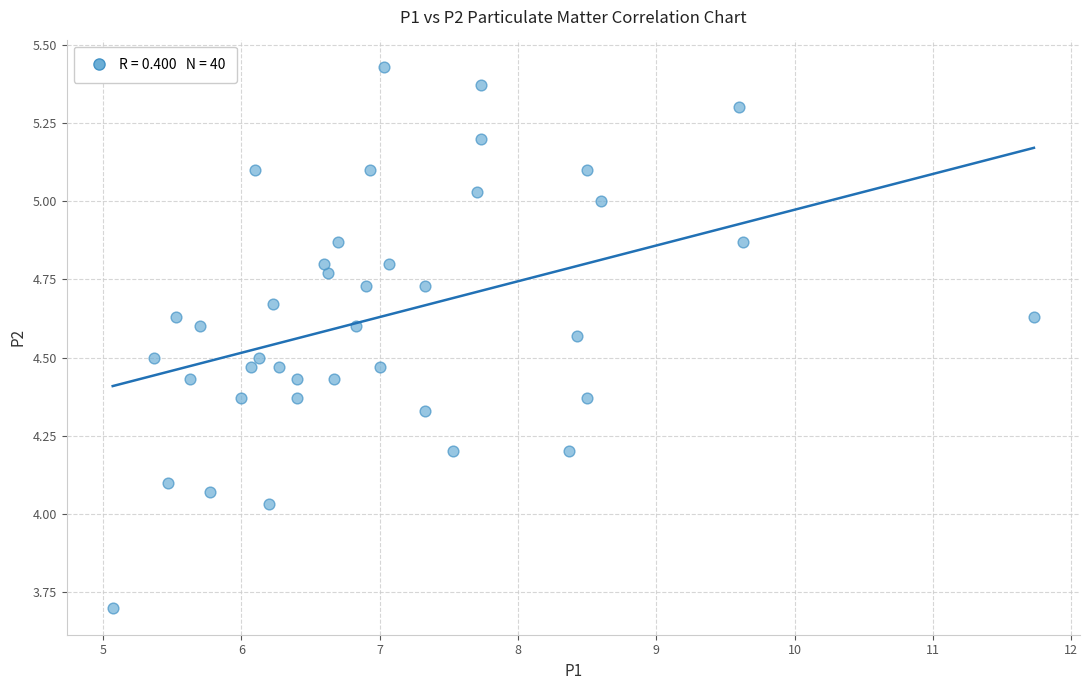

What is the range of Y values (max minus min)?

1.7